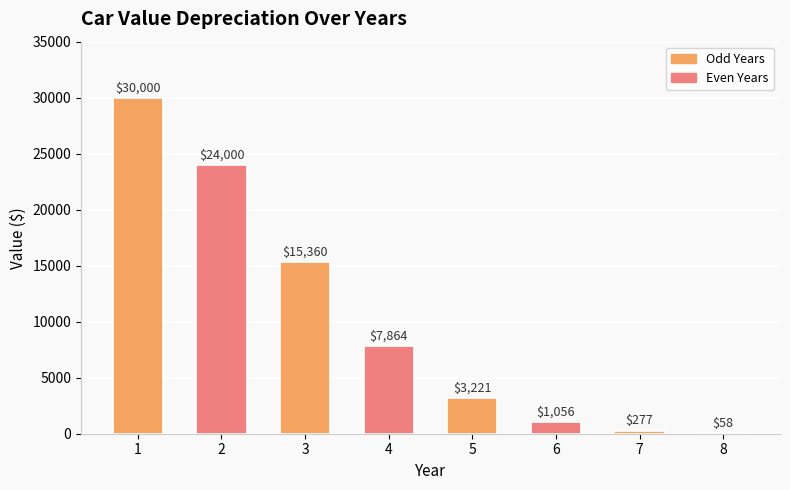

Which has a higher value, 4 or 3?

3